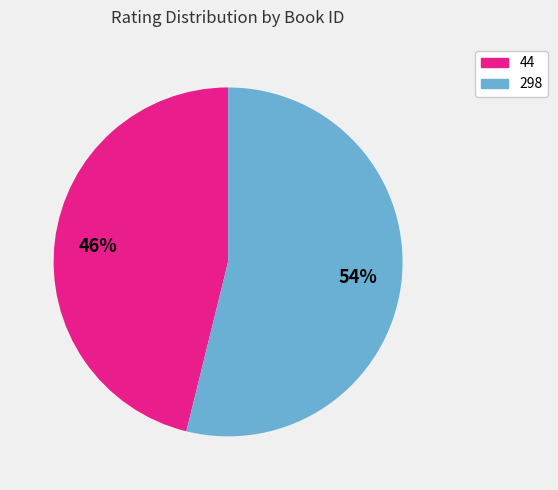

How many slices are in this pie chart?

2